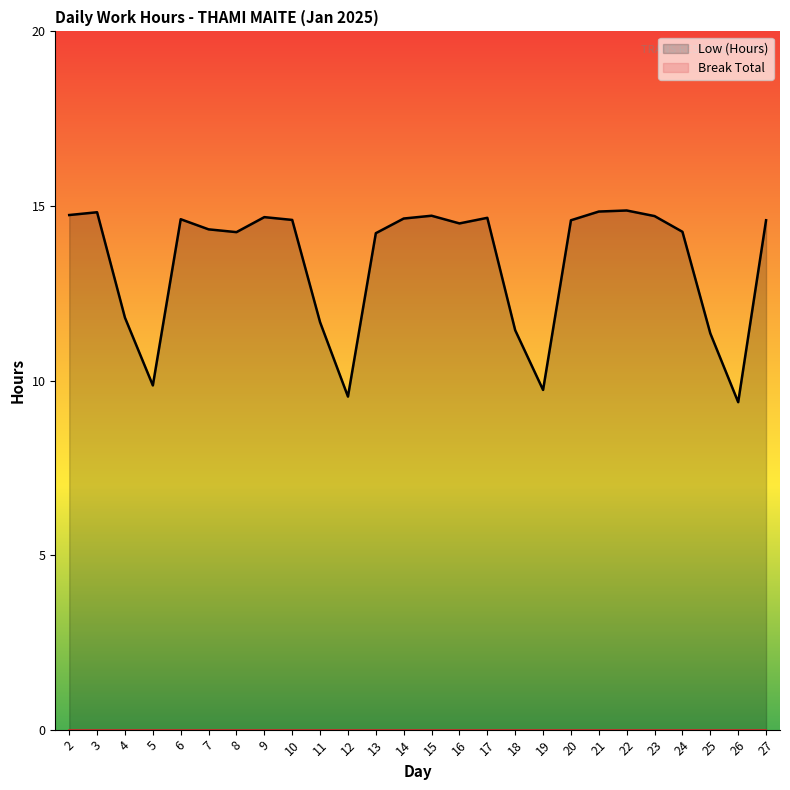

Is the value of Low (Hours) at 11 greater than the value of Break Total at 5?

Yes